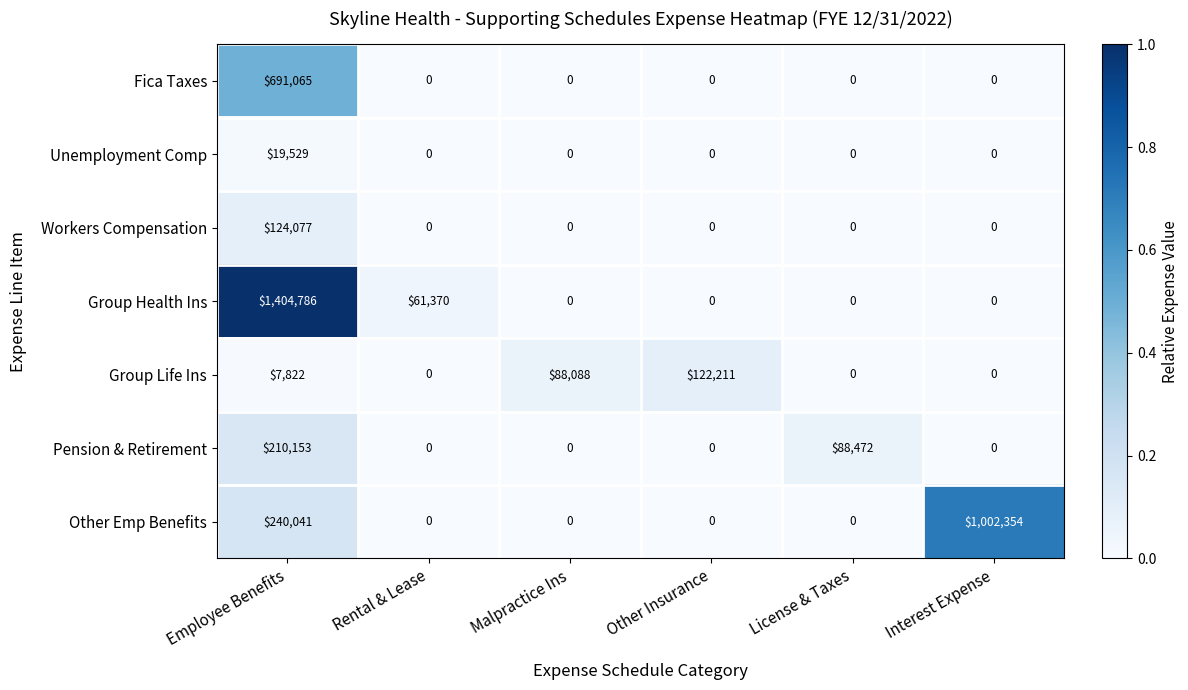

Which series changed the most between Malpractice Ins and Interest Expense?

Other Emp Benefits